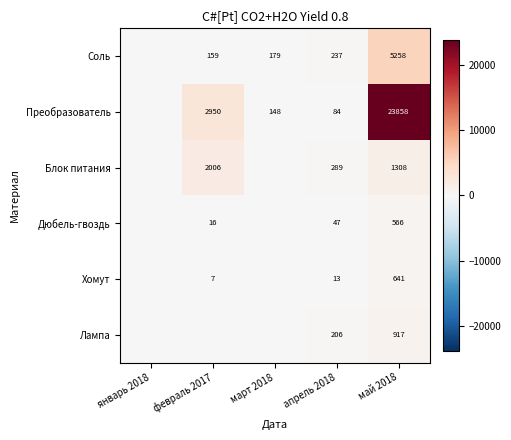

The Дюбель-гвоздь series shows 230 at май 2018. True or false?

False